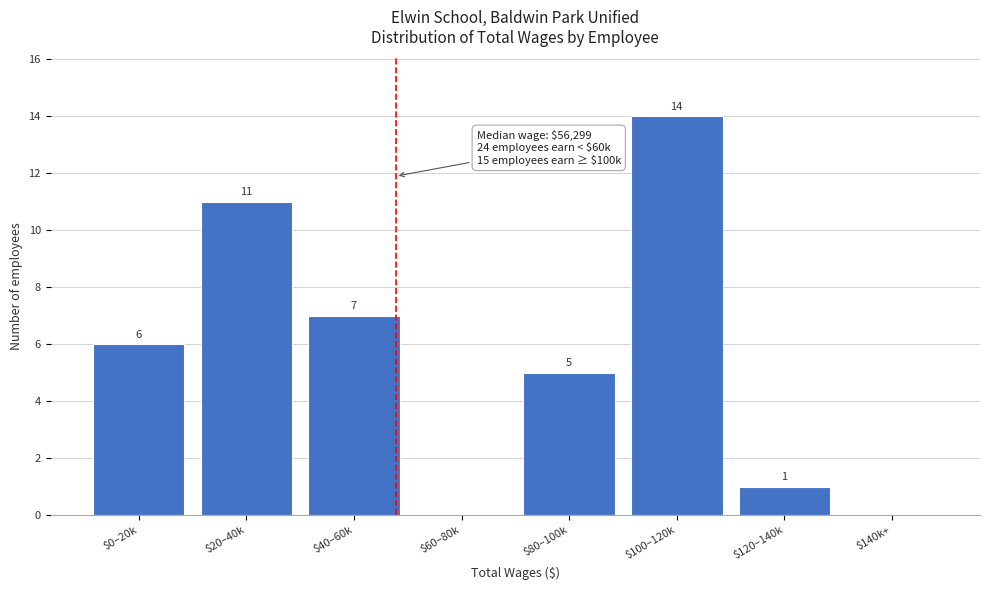

What is the greatest value displayed?

14